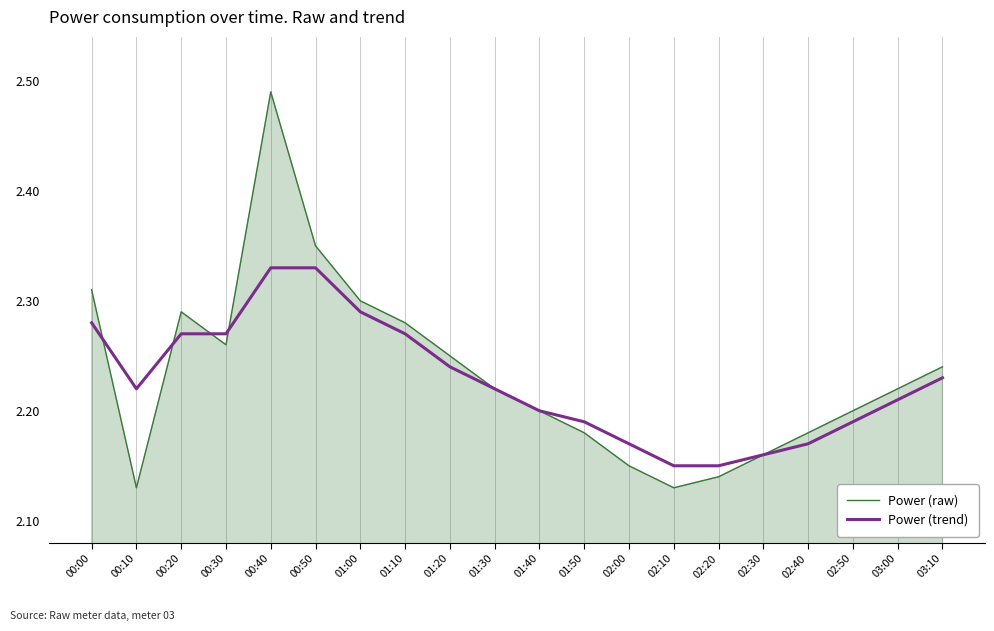

Which series changed the most between 00:10 and 00:50?

Power (raw)